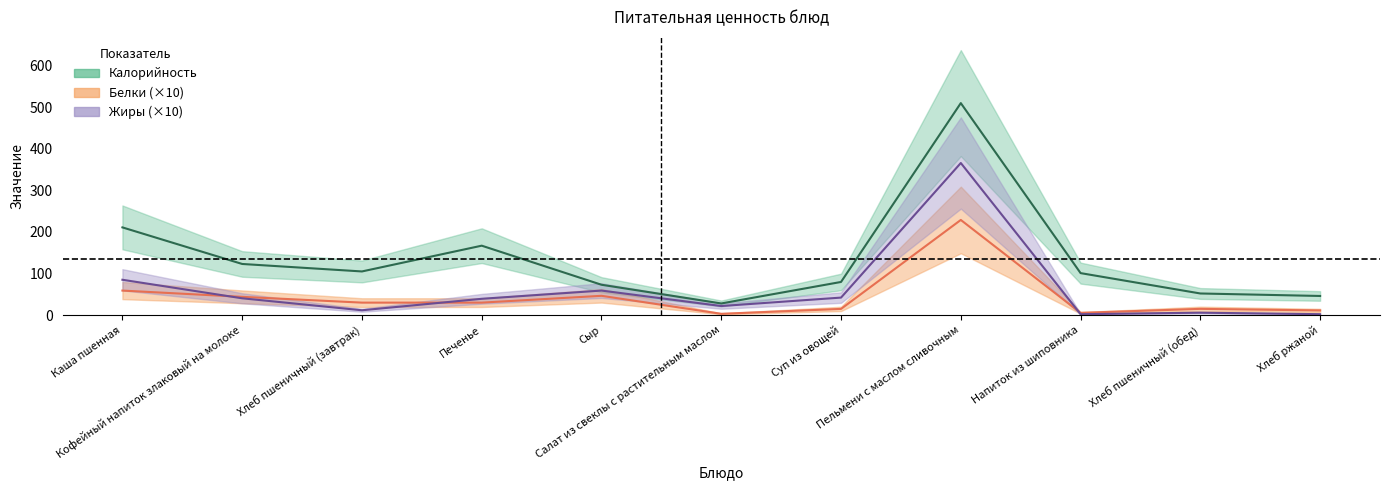

What is the minimum value for Калорийность?

28.0